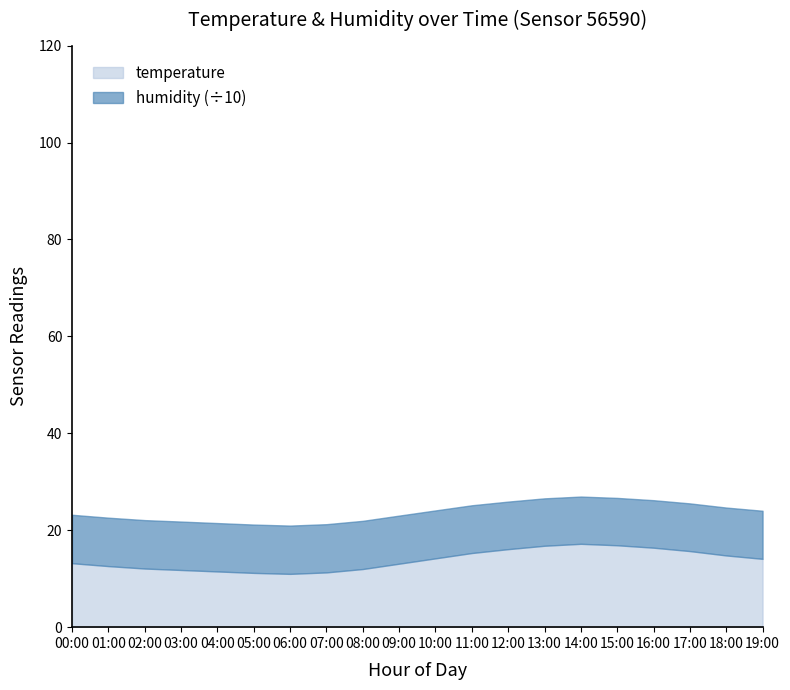

What is the lowest value of the temperature series?

11.0